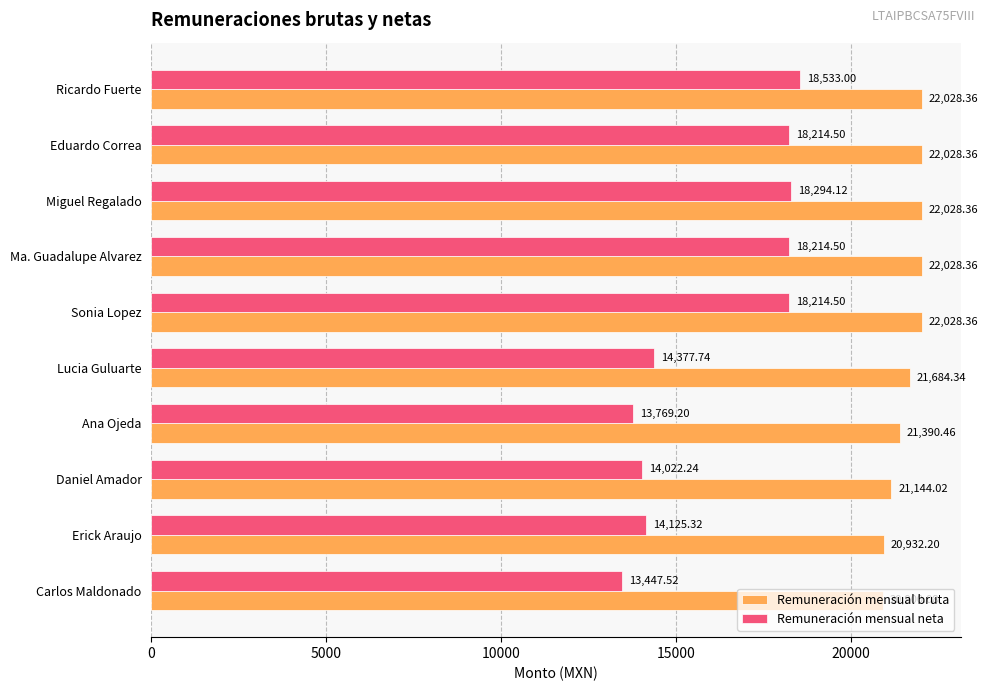

Which series changed the most between Ma. Guadalupe Alvarez and Carlos Maldonado?

Remuneración mensual neta